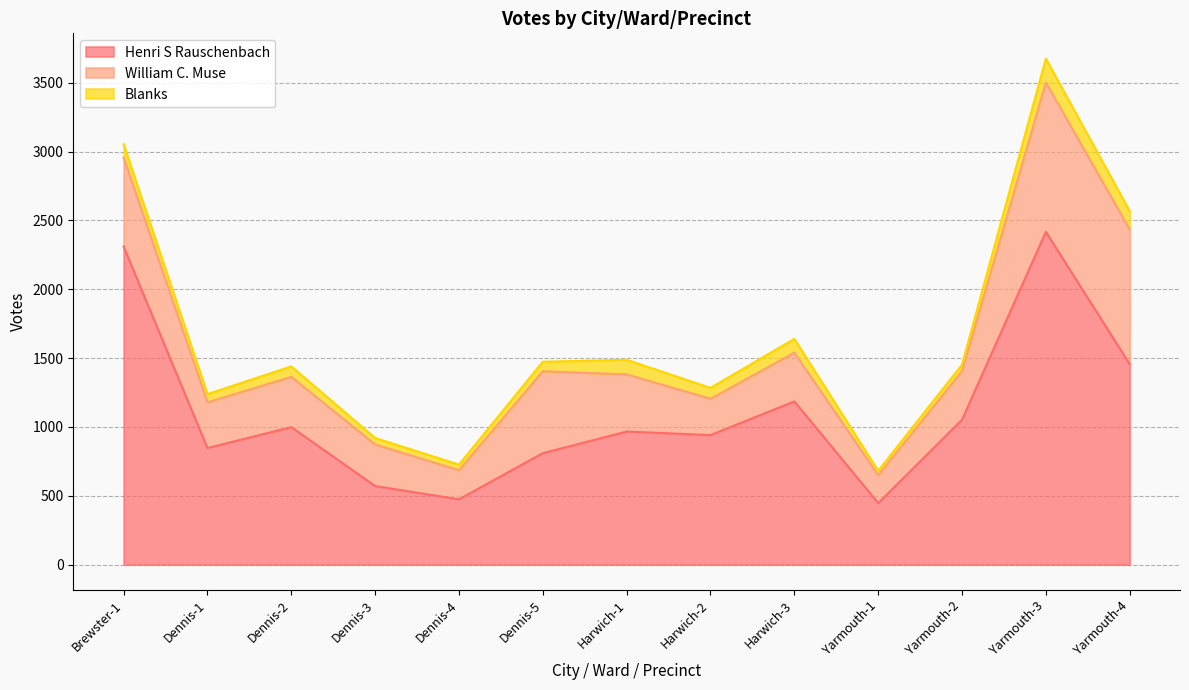

True or false: William C. Muse and Henri S Rauschenbach cross at least once.

False